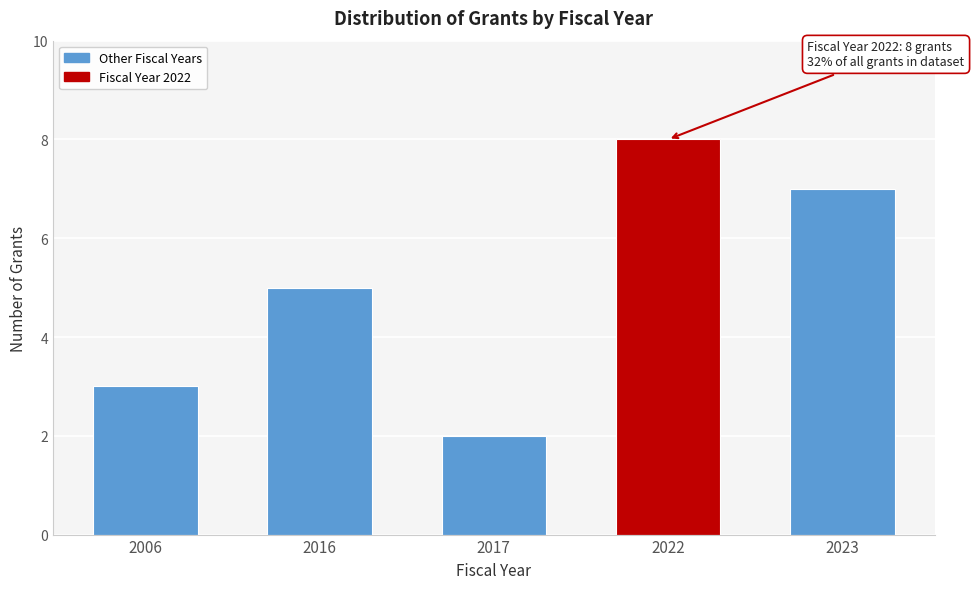

Reading left to right, list all the values displayed in this chart.

3	5	2	8	7